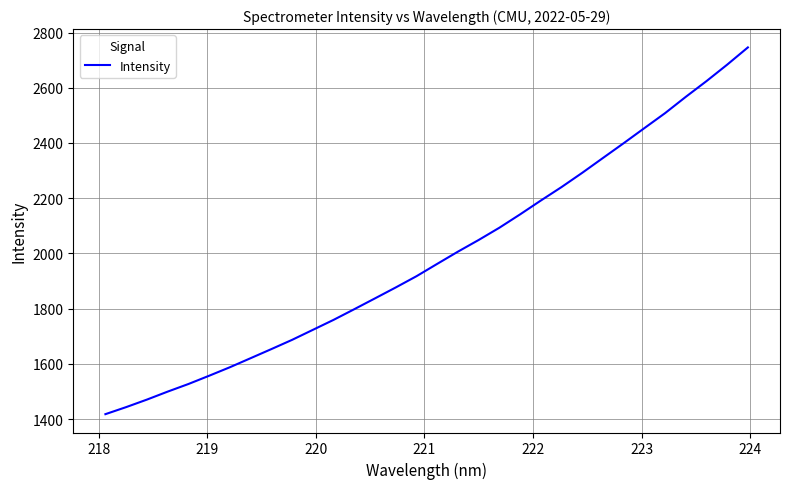

True or false: there are more than 1 points higher than both neighbors.

False